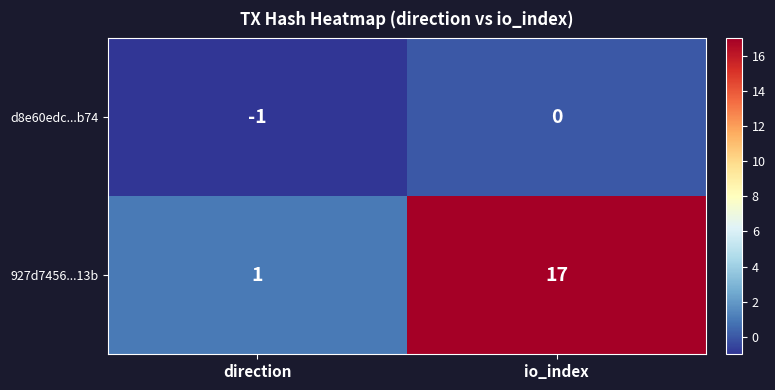

Count the number of data series in this chart.

2